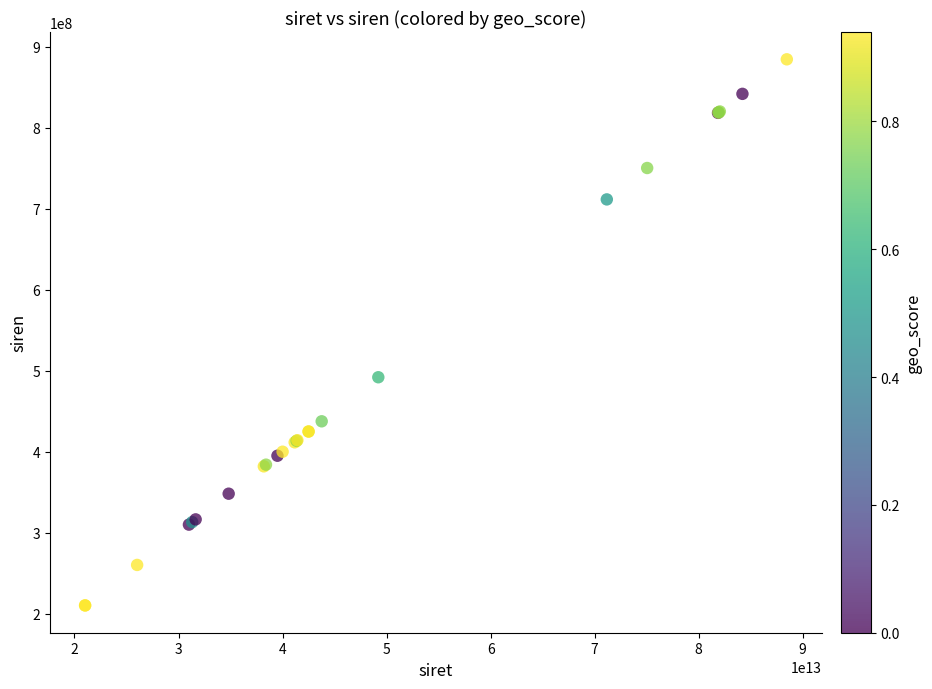

What Y value in the scatter plot is closest to 547448742?

492026984